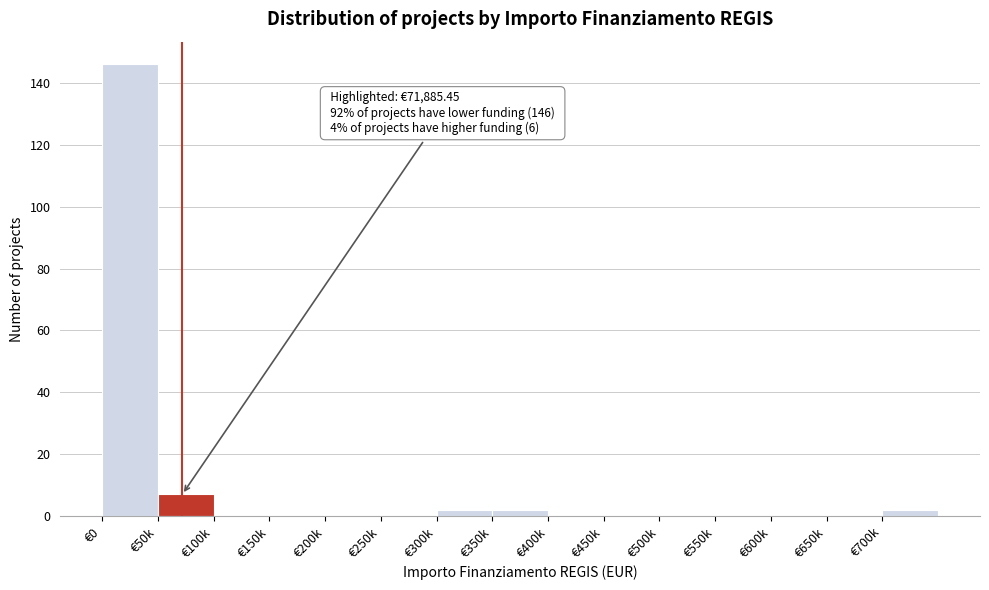

Reading left to right, transcribe all the data shown in this chart.

€0=146	€50k=7	€100k=0	€150k=0	€200k=0	€250k=0	€300k=2	€350k=2	€400k=0	€450k=0	€500k=0	€550k=0	€600k=0	€650k=0	€700k=2